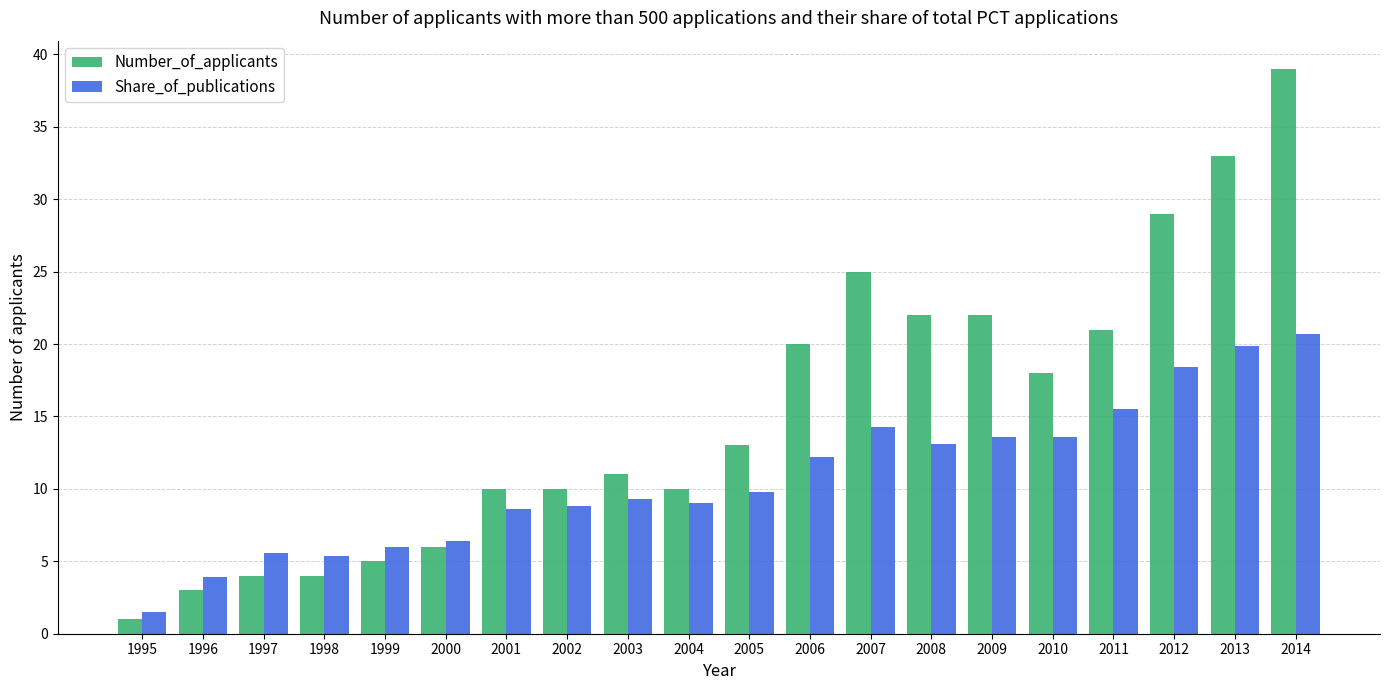

Which series has the largest total across all categories?

Number_of_applicants